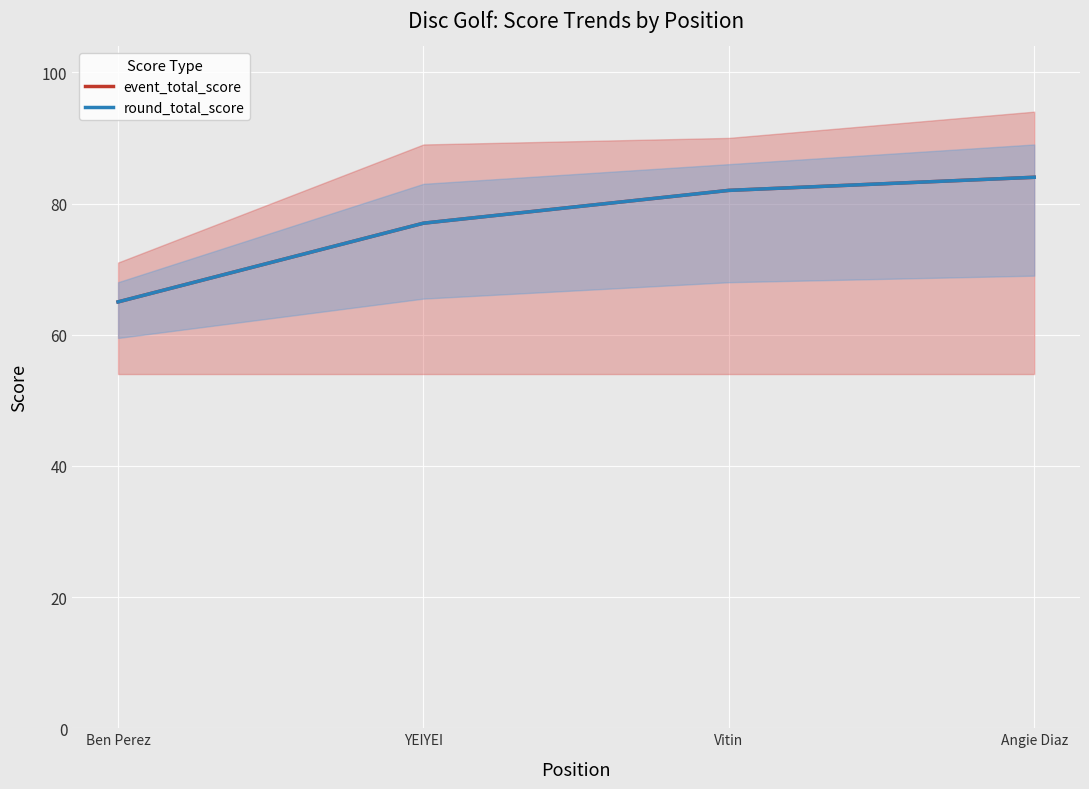

What is the difference between the maximum and minimum values in the round_total_score series?

19